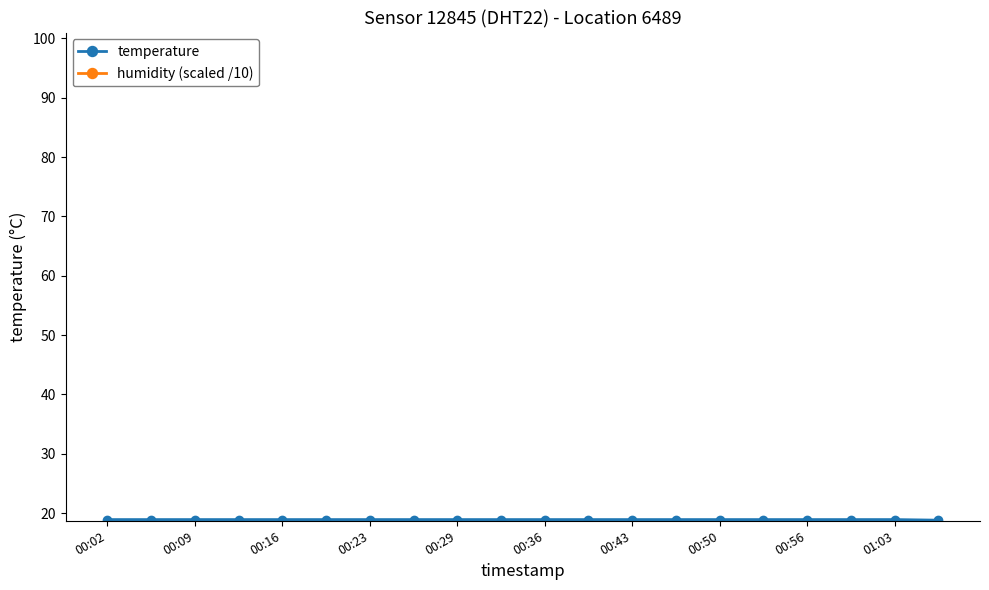

Which series has the widest spread of values?

temperature